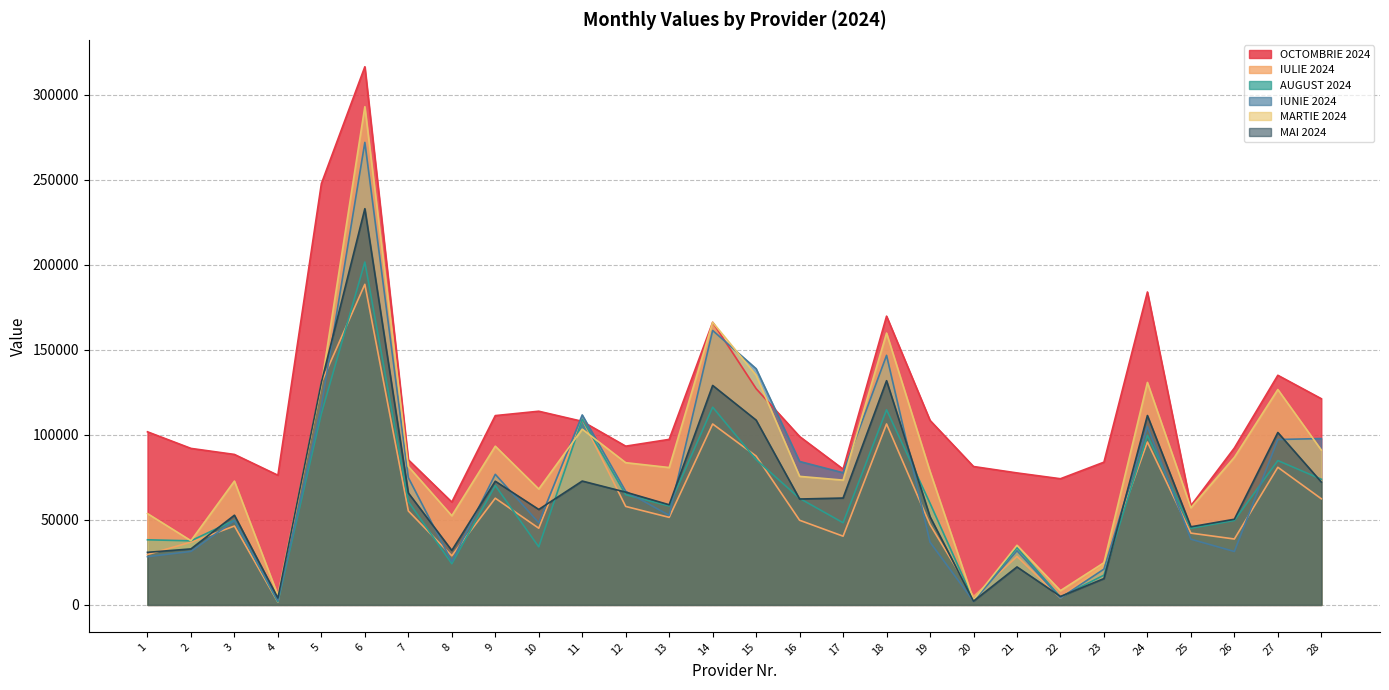

What is the greatest value displayed?

316325.7